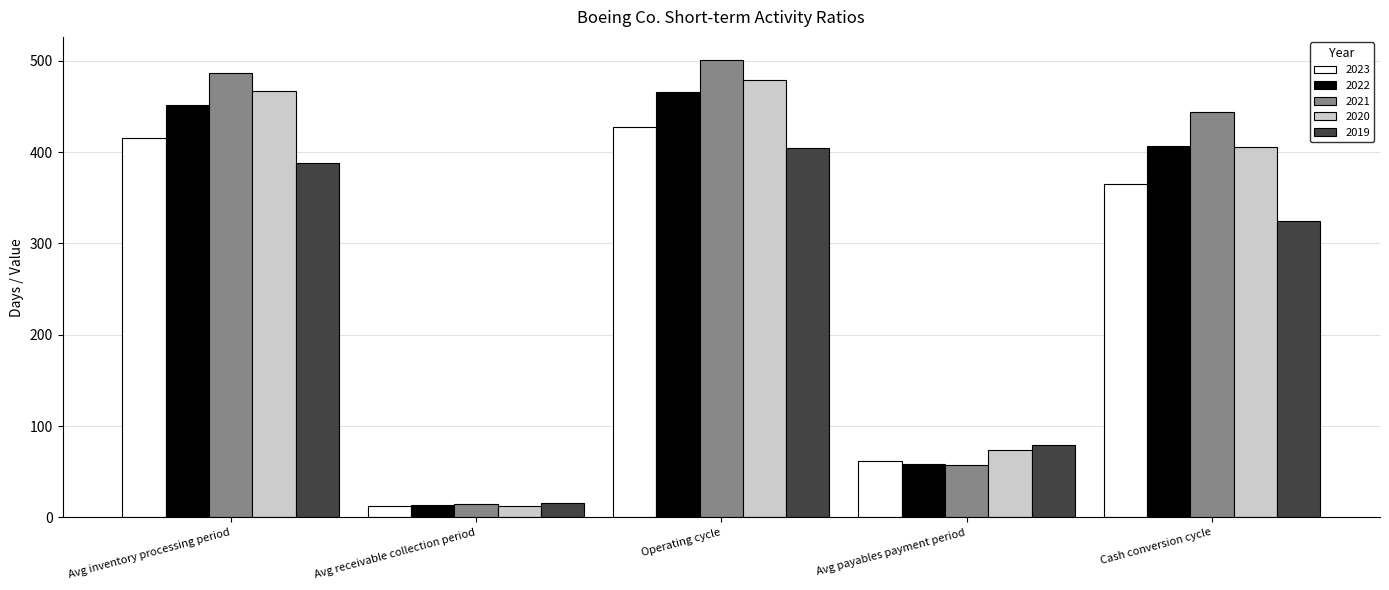

Is it true that 2020 equals 193.9 at Operating cycle?

False